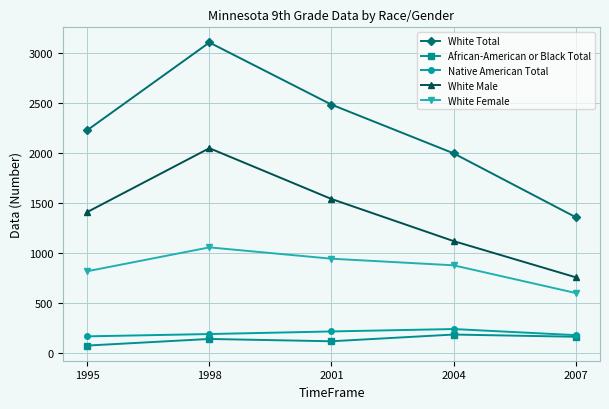

List the labels in order of White Total value, largest first.

1998, 2001, 1995, 2004, 2007